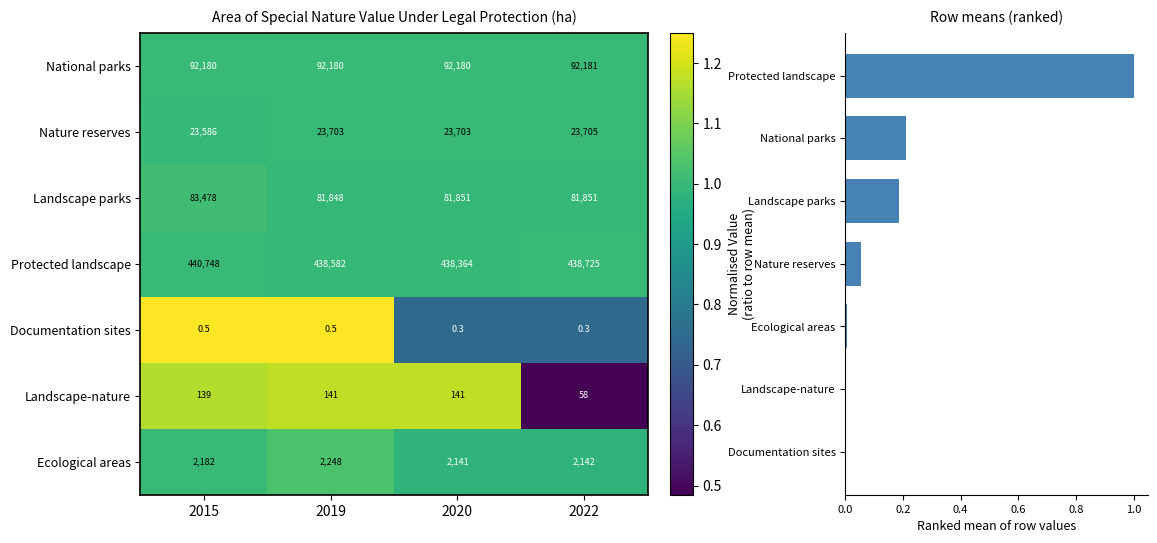

At which label is Documentation sites closest to 1?

2015